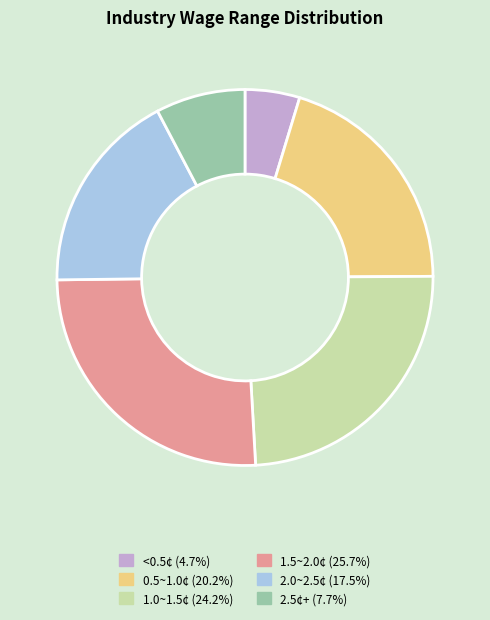

Approximately how many times larger is the value at <0.5¢ (4.7%) compared to 2.5¢+ (7.7%)?

0.6